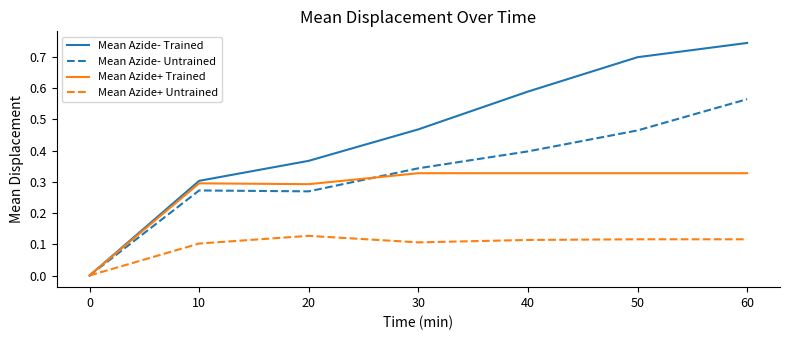

Which series has the widest spread of values?

Mean Azide- Trained